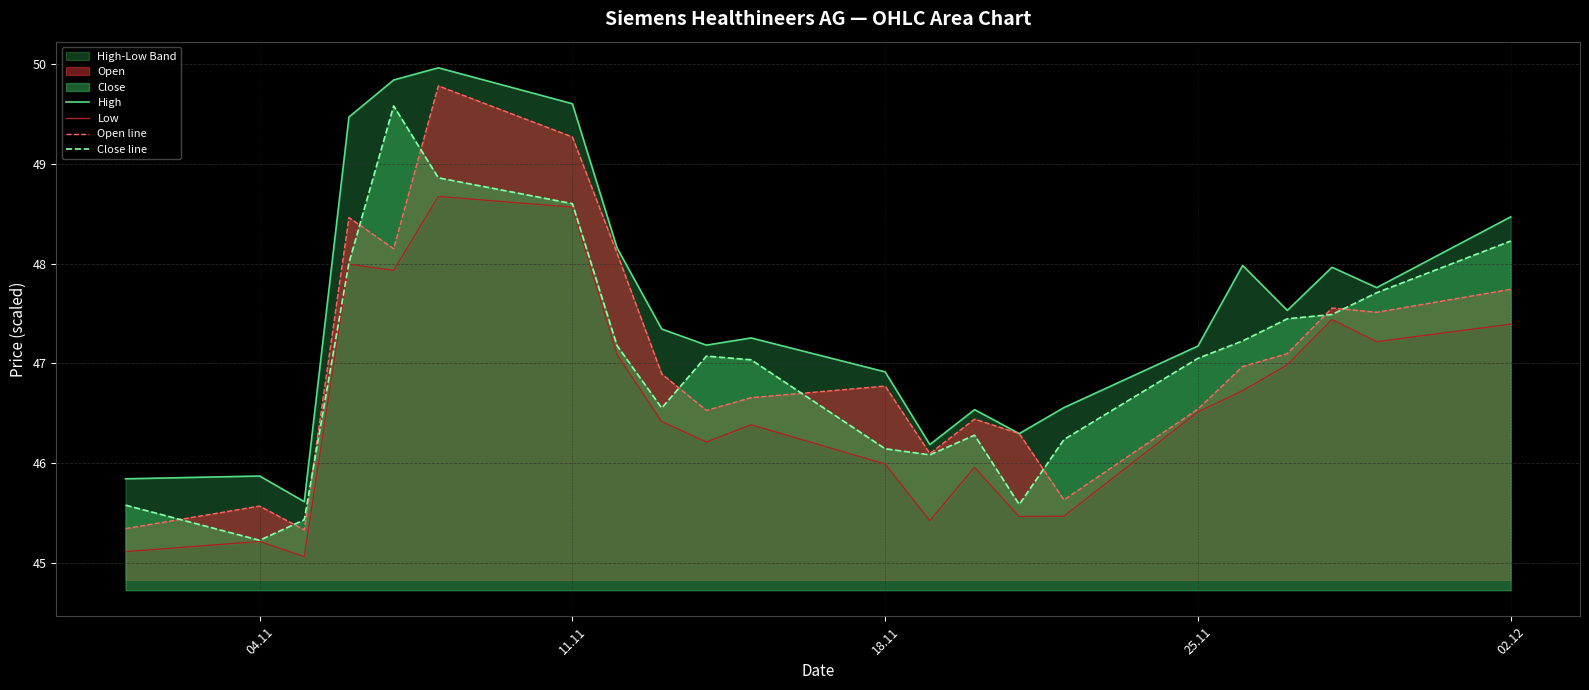

Read the Close line value at 04.11.

45.2